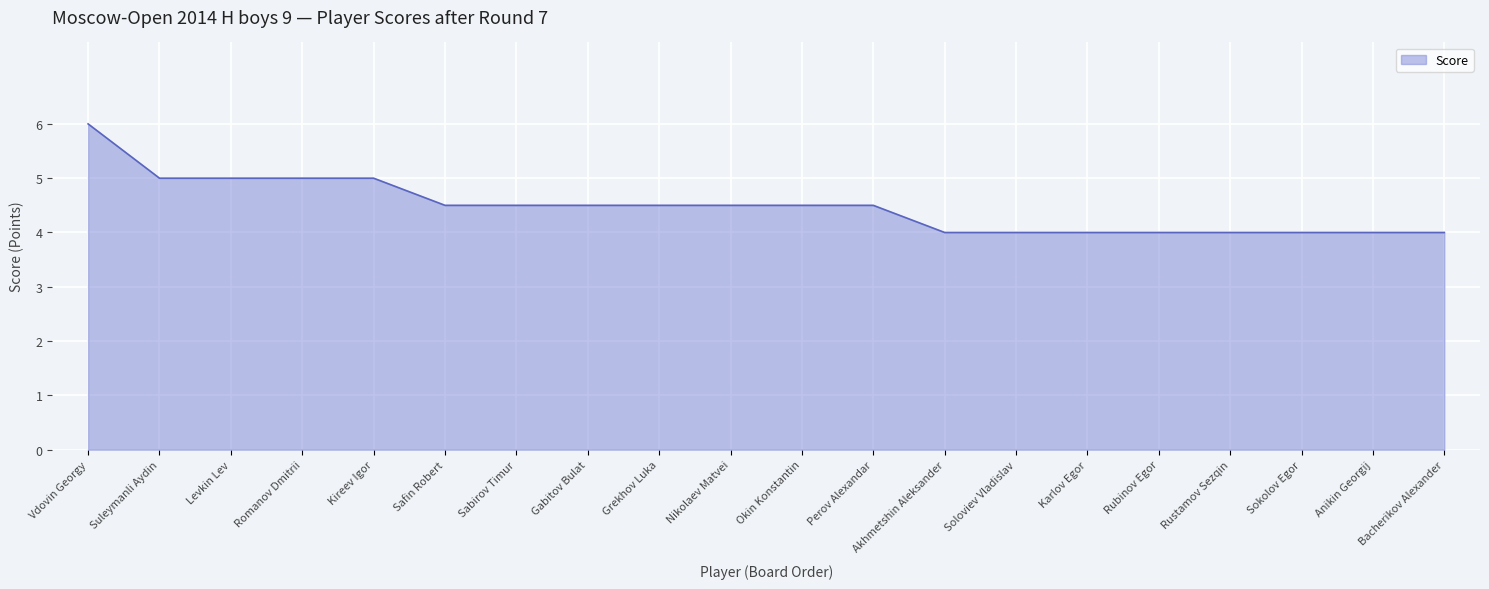

What is the change in value from Perov Alexandar to Akhmetshin Aleksander?

-0.5